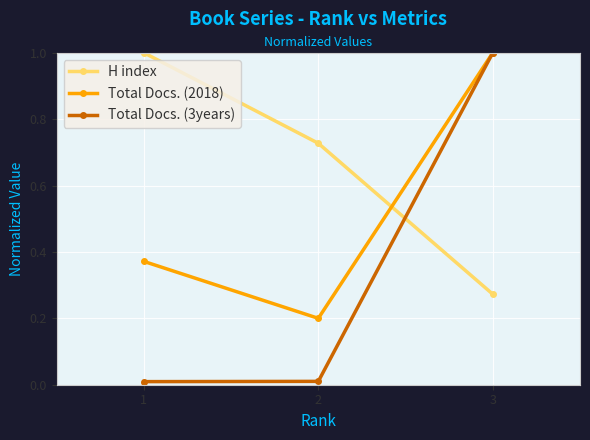

What is the highest value of the Total Docs. (3years) series?

1.0